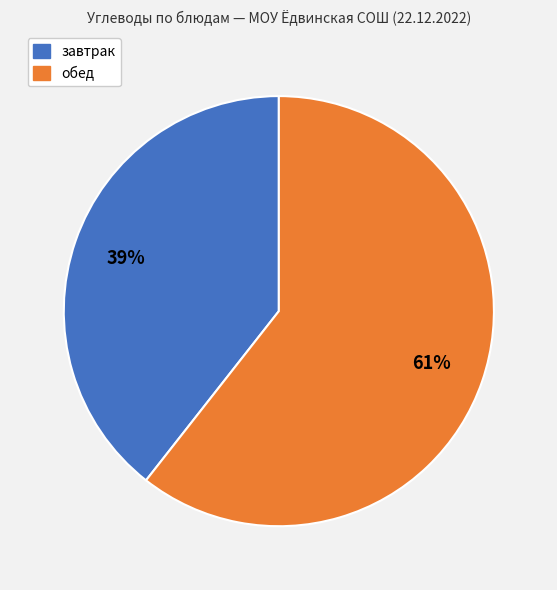

Is there any slice that represents more than half of the pie?

Yes